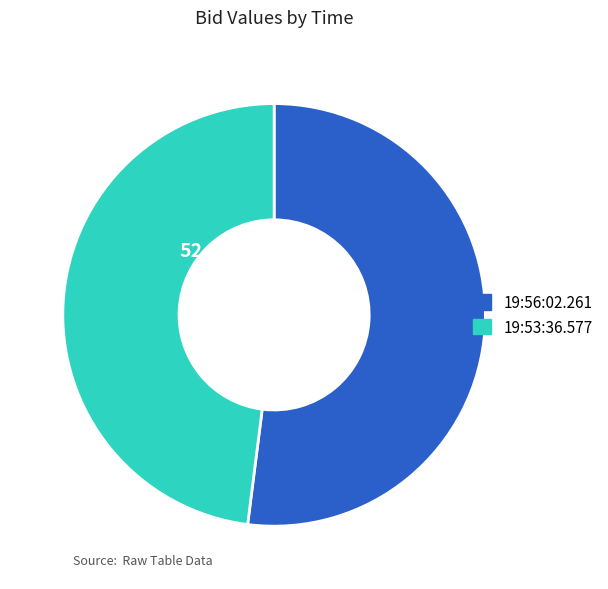

The 19:56:02.261 slice represents 61% of the pie. True or false?

False